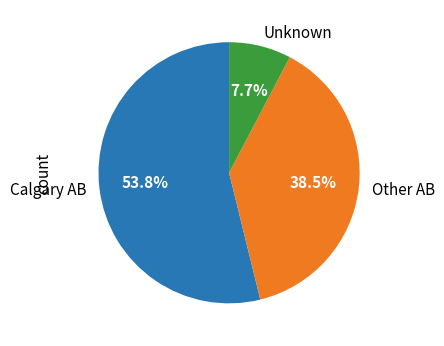

What is the smallest slice in the pie chart?

Unknown